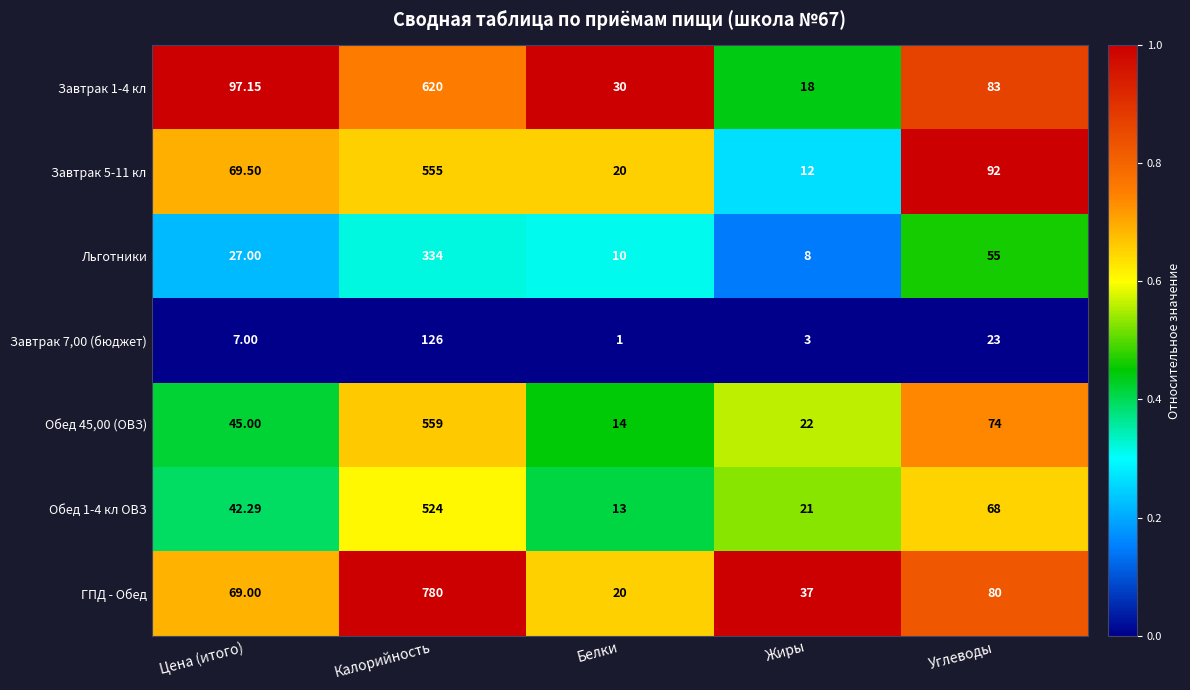

What is the total value across all series at Белки?

108.0